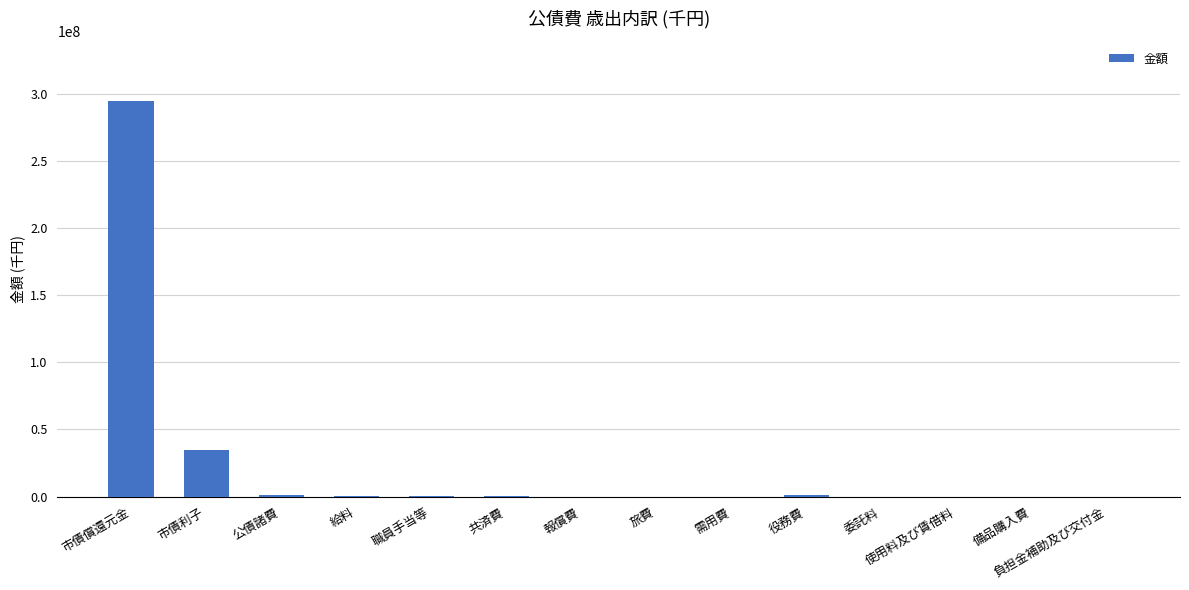

What is the greatest value displayed?

295137507